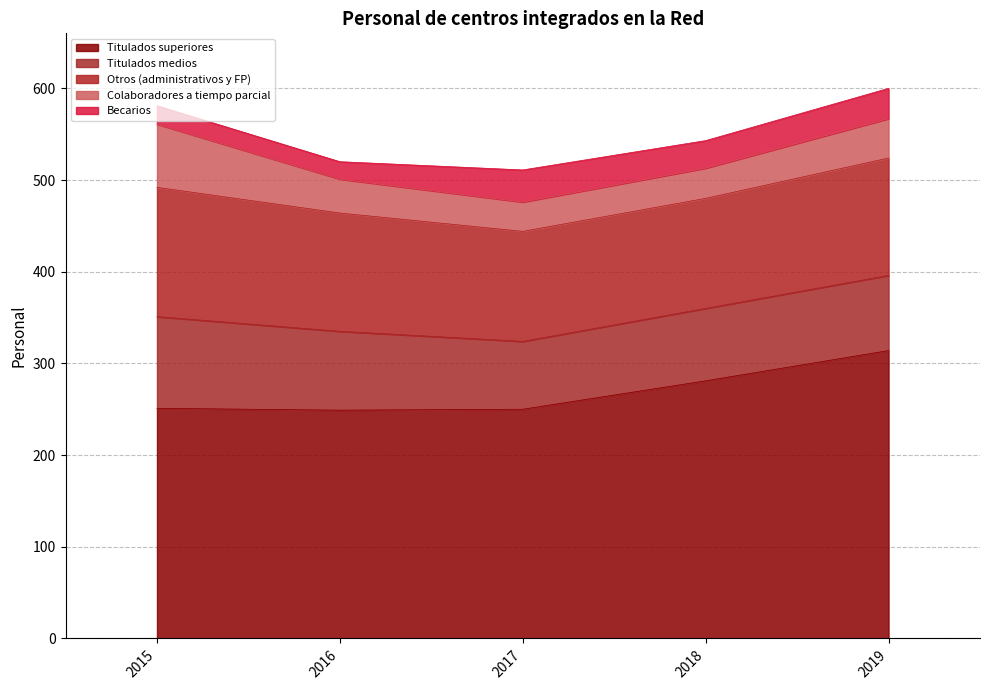

Reading left to right, what are all the values shown in this chart?

Titulados superiores: 2015=251	2016=249	2017=250	2018=281	2019=314
Titulados medios: 2015=100	2016=86	2017=74	2018=79	2019=82
Otros (administrativos y FP): 2015=141	2016=129	2017=120	2018=120	2019=128
Colaboradores a tiempo parcial: 2015=69	2016=37	2017=32	2018=33	2019=43
Becarios: 2015=20	2016=19	2017=35	2018=30	2019=33